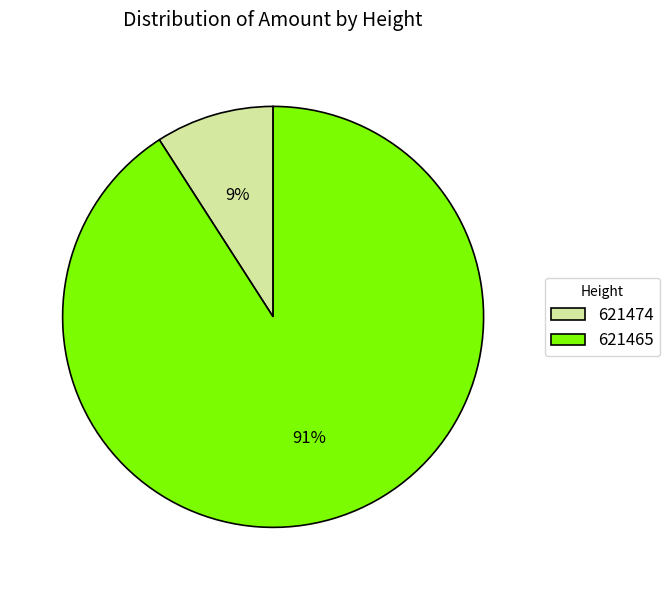

Count the number of slices in the pie.

2